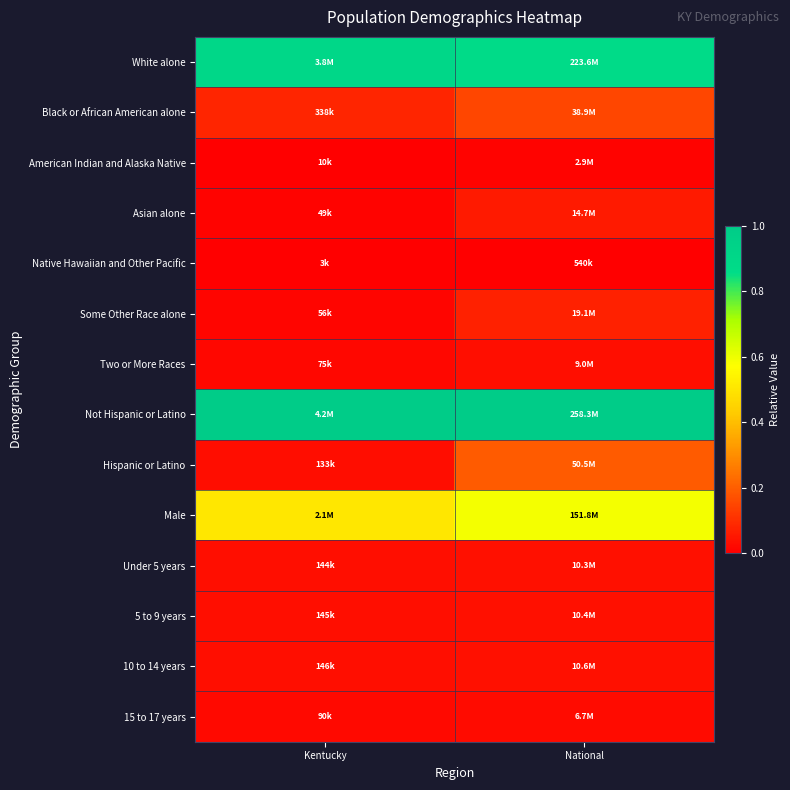

List the series in order of their peak value, highest first.

Not Hispanic or Latino, White alone, Male, Hispanic or Latino, Black or African American alone, Some Other Race alone, Asian alone, 10 to 14 years, 5 to 9 years, Under 5 years, Two or More Races, 15 to 17 years, American Indian and Alaska Native, Native Hawaiian and Other Pacific